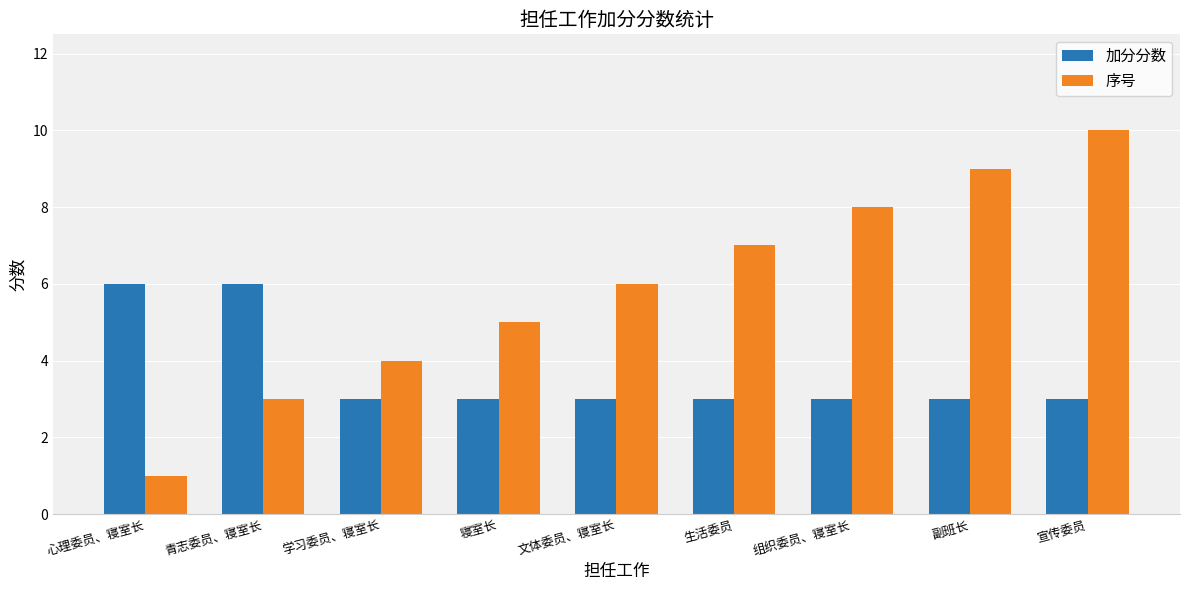

How many distinct data groups are displayed?

2